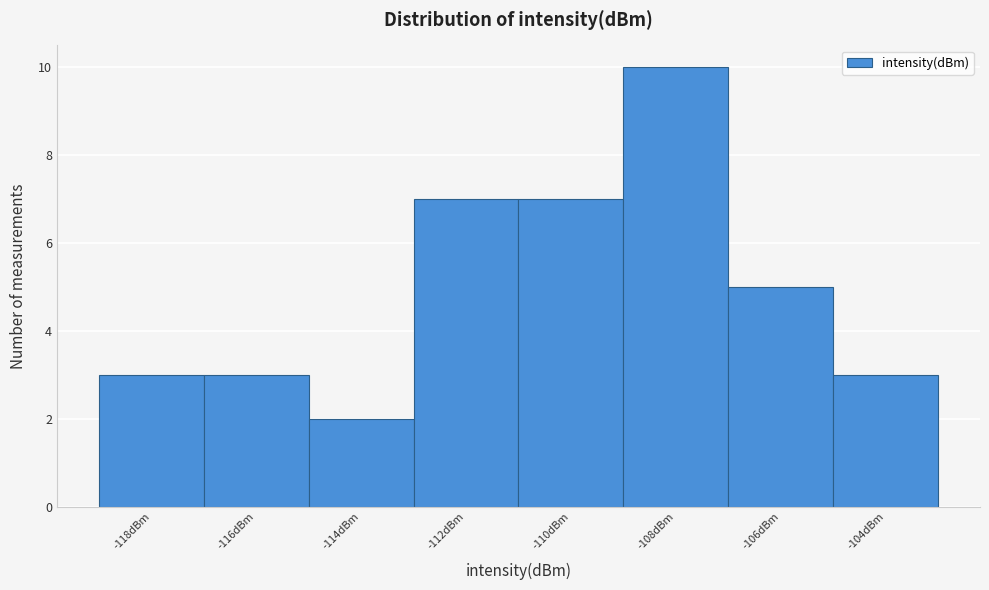

Reading left to right, list every bar in this chart as the range it spans on the x-axis followed by its height. The values are not printed on the chart, so give them approximately, as read against the axis.

-119 to -117: 3
-117 to -115: 3
-115 to -113: 2
-113 to -111: 7
-111 to -109: 7
-109 to -107: 10
-107 to -105: 5
-105 to -103: 3